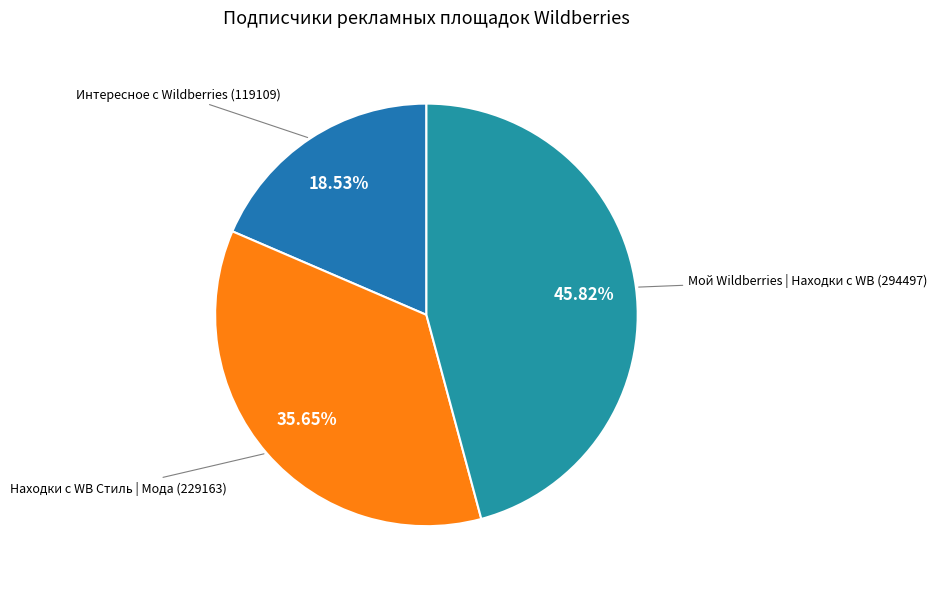

How many segments does this pie chart have?

3